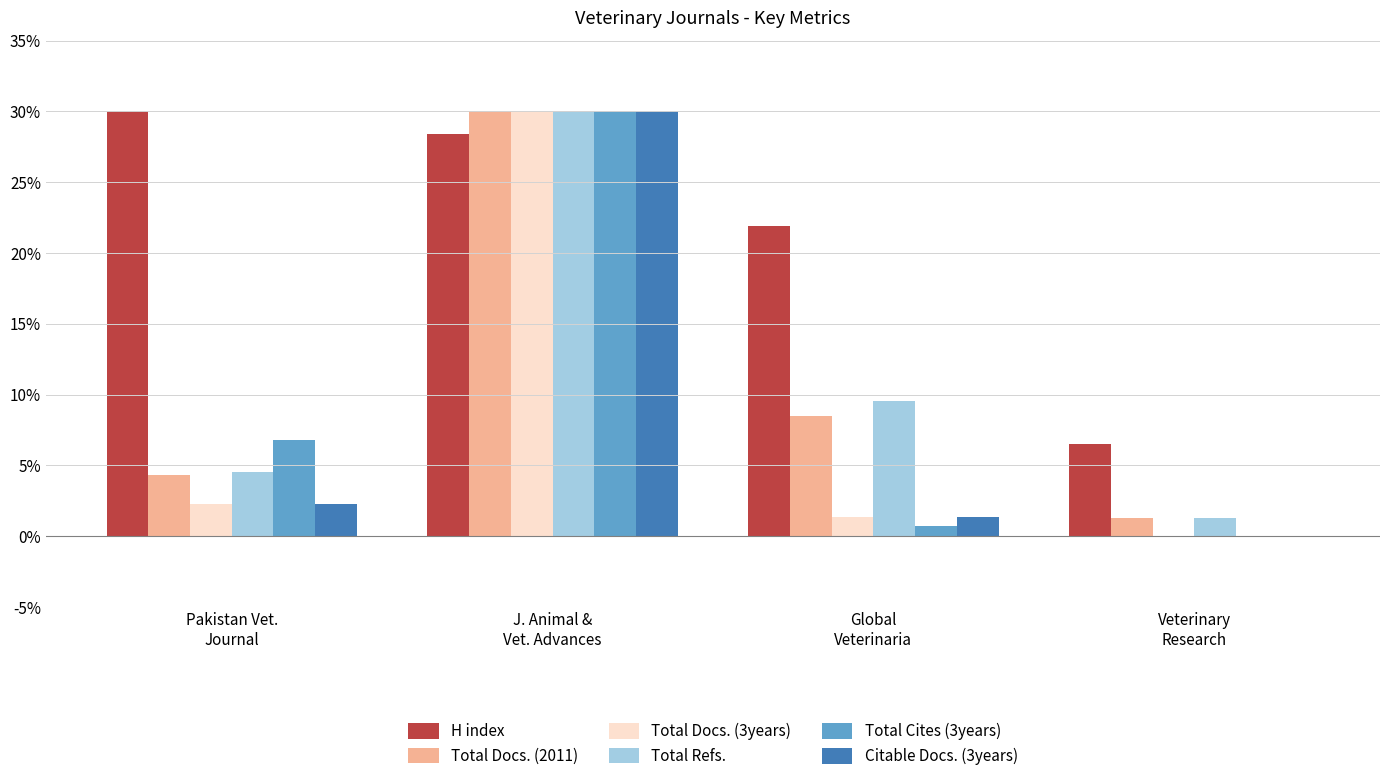

Are the bars grouped side by side (vs. stacked)?

Yes